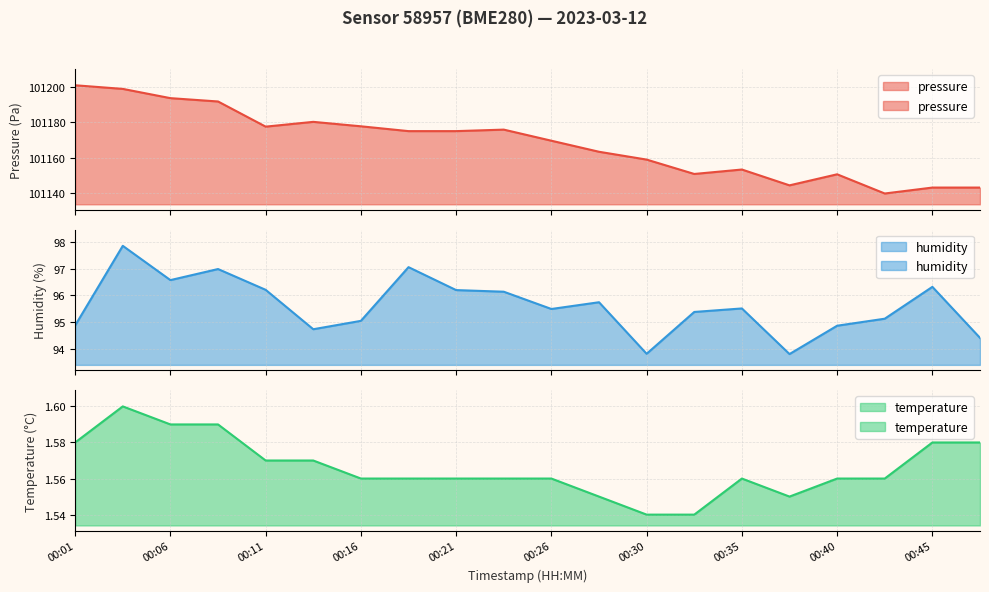

Does the chart have visible grid lines?

Yes